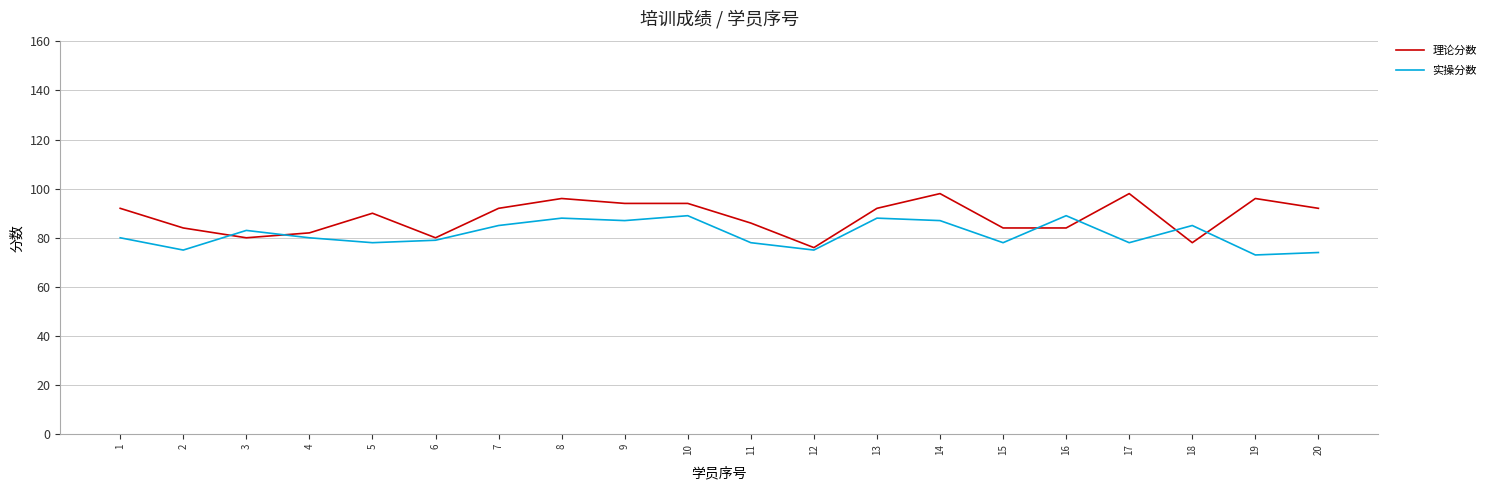

Reading right to left, list all the values displayed in this chart.

理论分数: 92	96	78	98	84	84	98	92	76	86	94	94	96	92	80	90	82	80	84	92
实操分数: 74	73	85	78	89	78	87	88	75	78	89	87	88	85	79	78	80	83	75	80